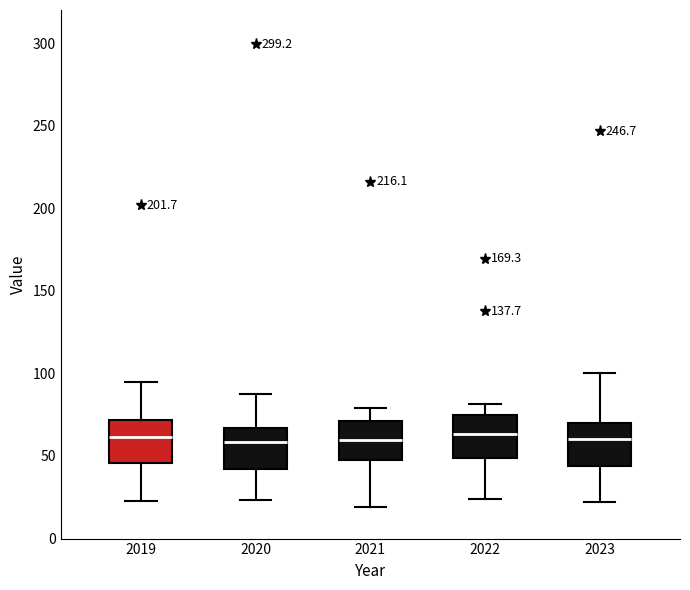

Where does the lower whisker of the box at x = 2019 end on the y-axis? The values are not printed on the chart, so give them approximately, as read against the axis.

25